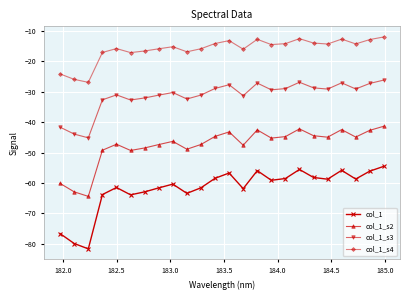

What is the difference between the second highest and second lowest values in the col_1_s4 series?

13.4